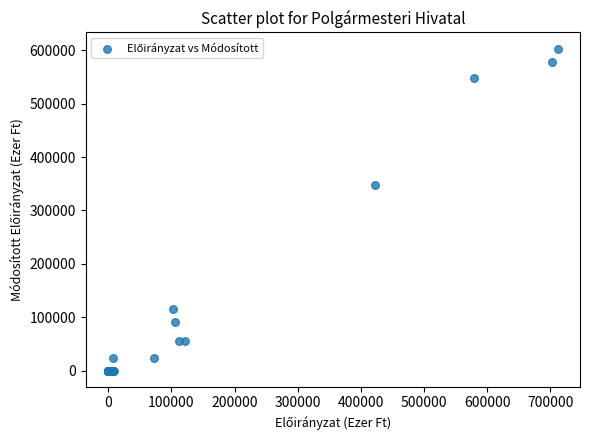

What Y value in the scatter plot is closest to 301636?

347693